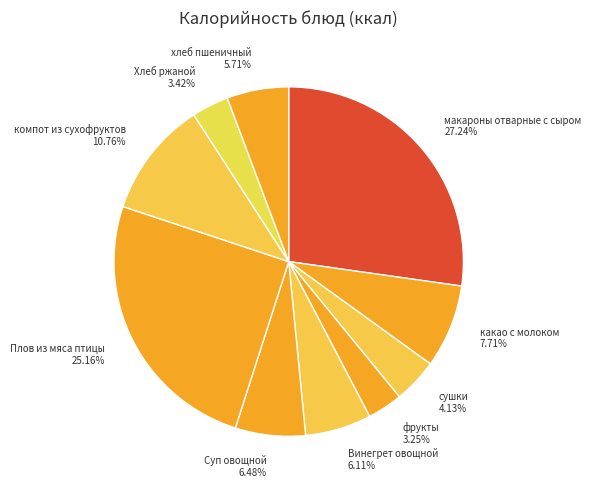

The Плов из мяса птицы slice represents 25% of the pie. True or false?

True